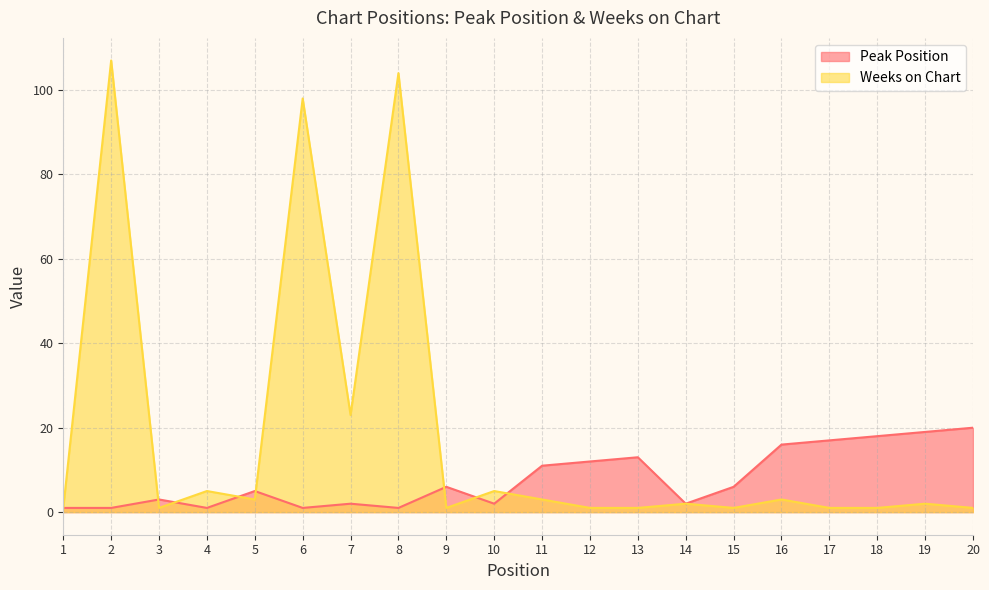

Where is Peak Position nearest to the value 10?

11